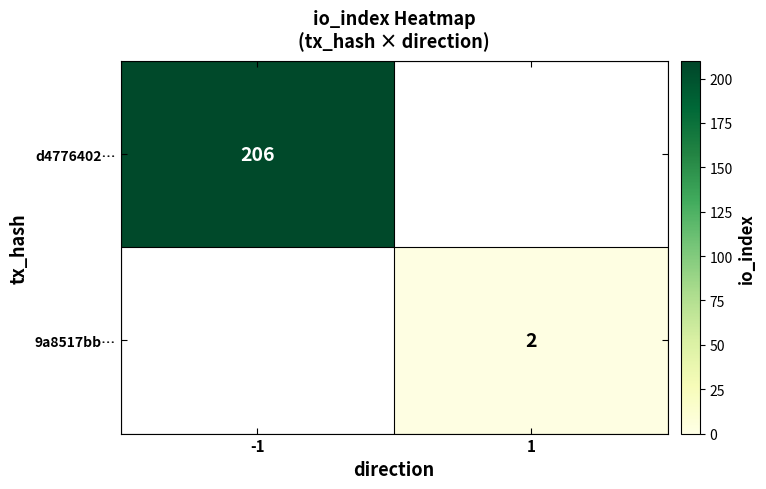

True or false: d4776402… has a value of 348 at -1.

False